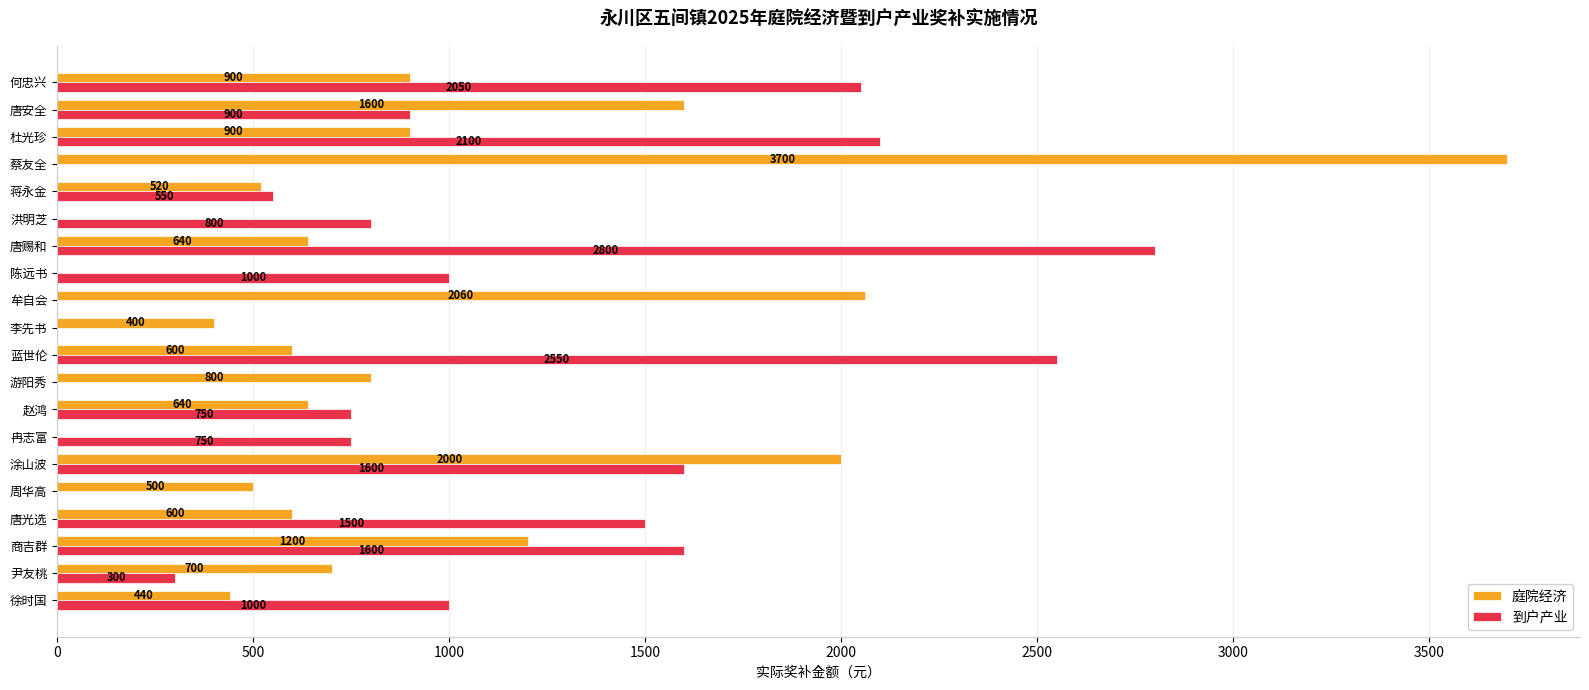

At which category is the sum across all series the highest?

蔡友全